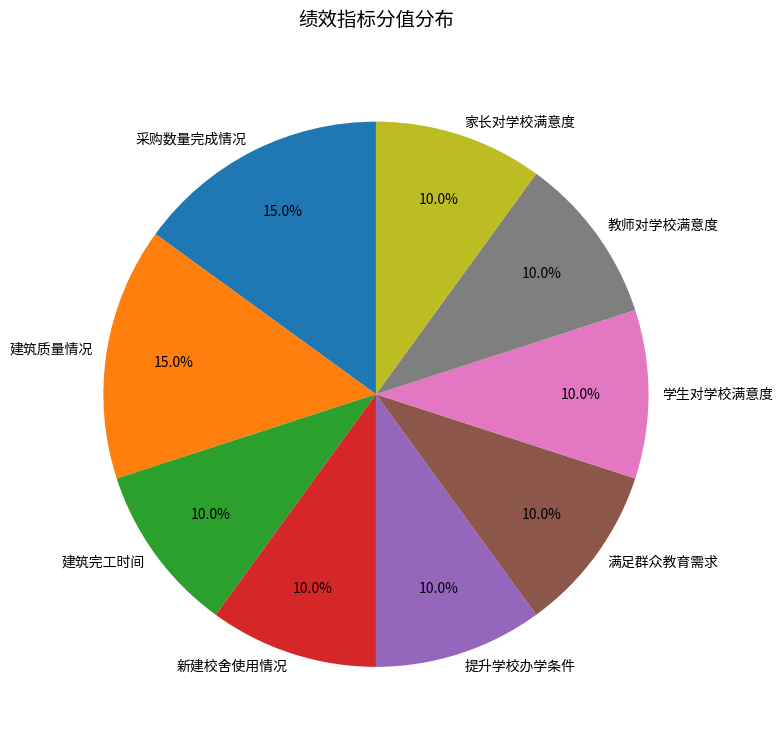

Do 建筑完工时间 and 家长对学校满意度 together represent more than half of the pie?

No